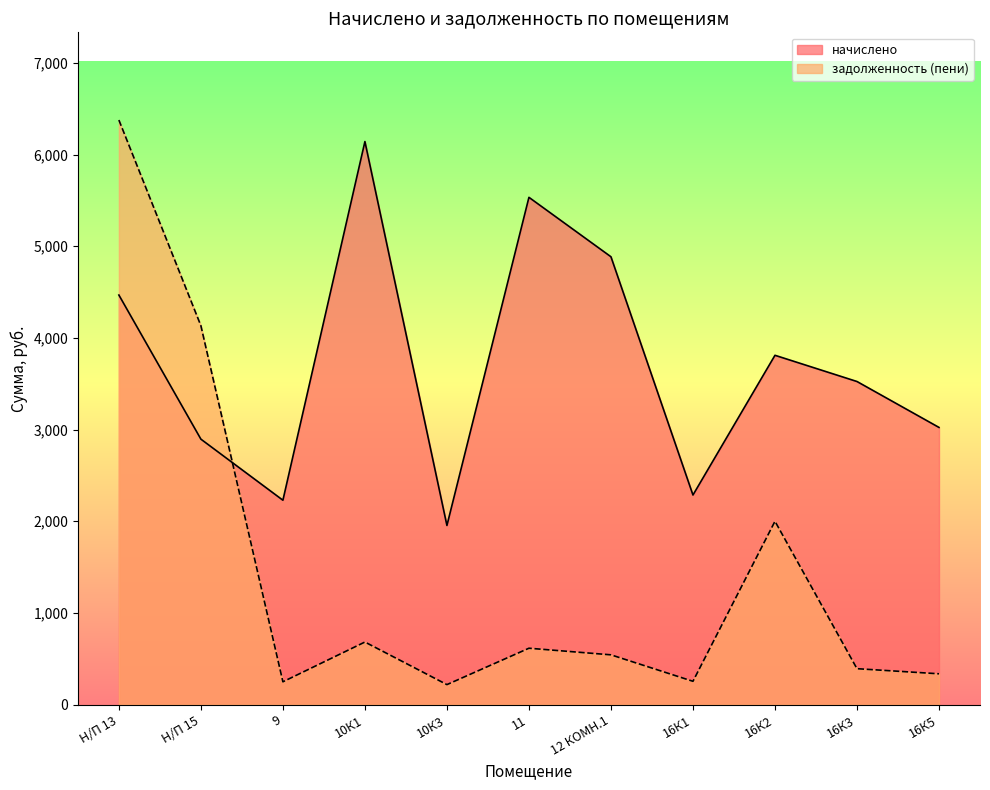

What is the average value of the задолженность (пени) series?

1436.3